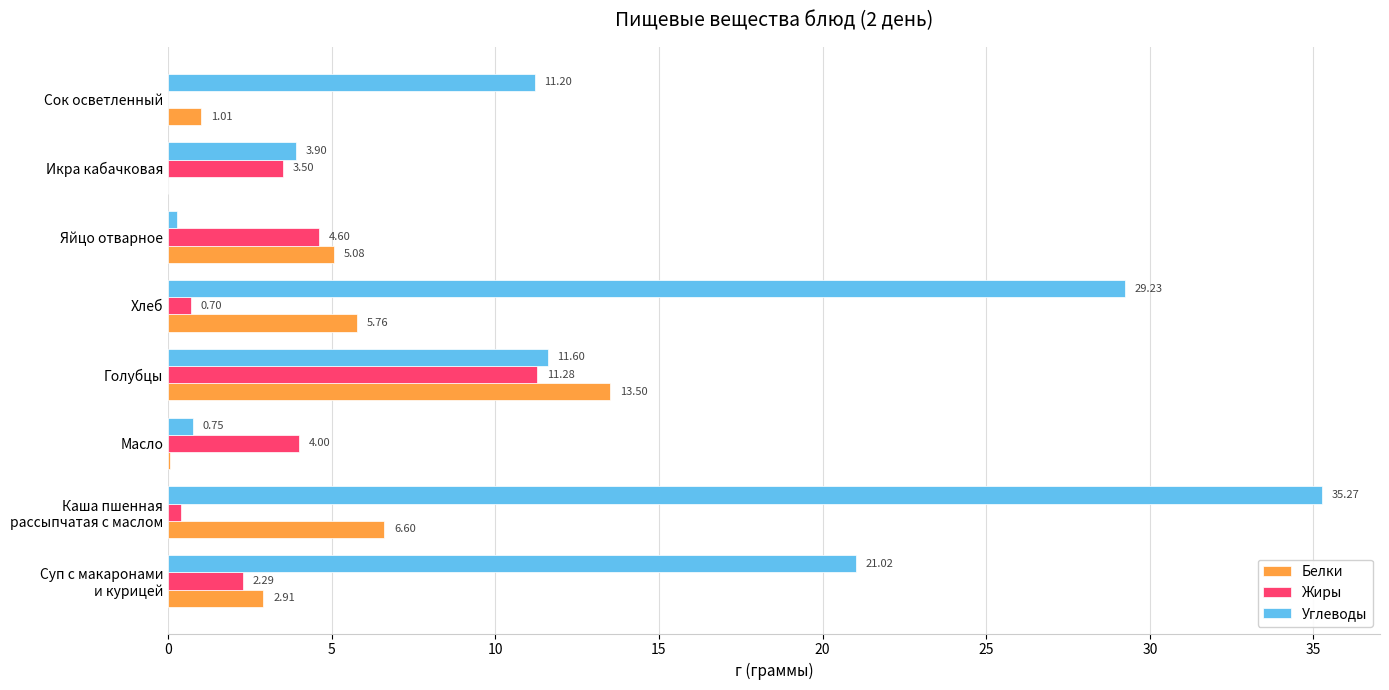

What is the sum of all Жиры values?

26.8